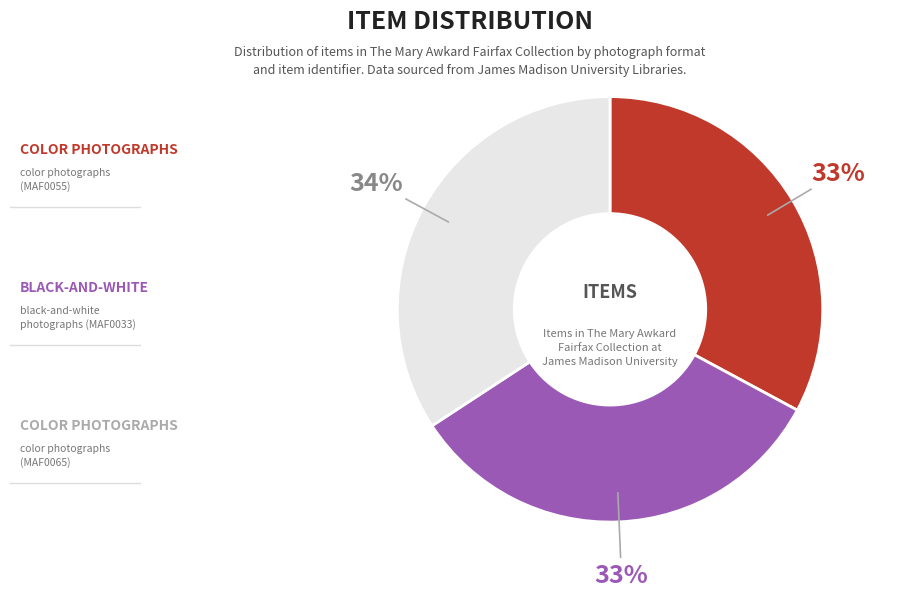

Is there a majority slice in this chart?

No